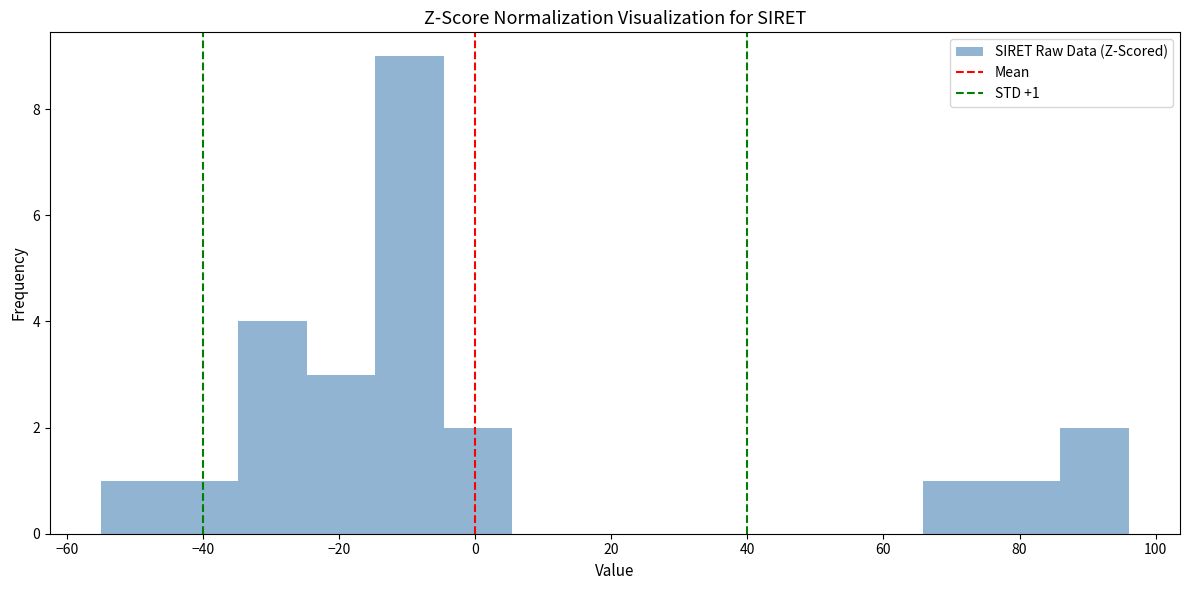

Which range on the x-axis has the tallest bar?

-14 to -4